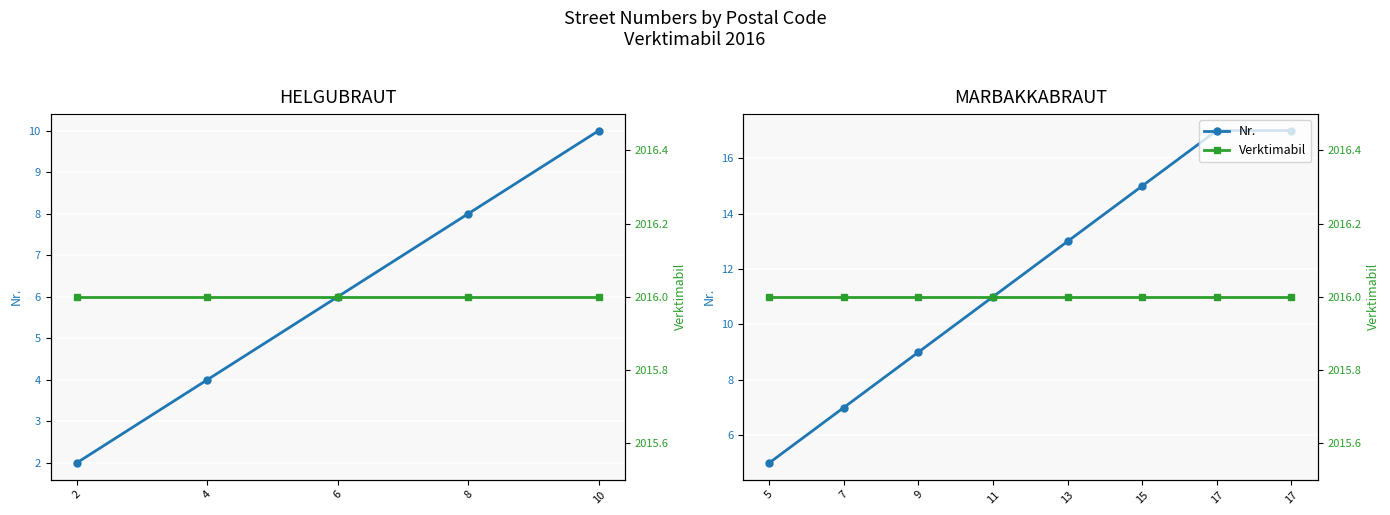

Rank the series at 6 from lowest to highest value.

Nr., Verktimabil